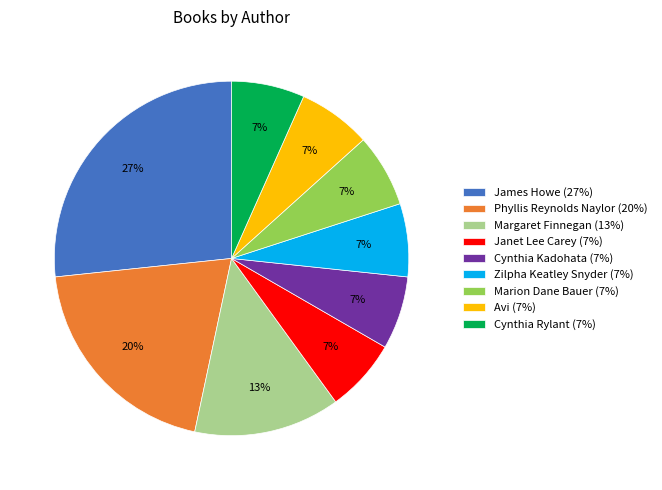

What is the largest slice in the pie chart?

James Howe (27%)